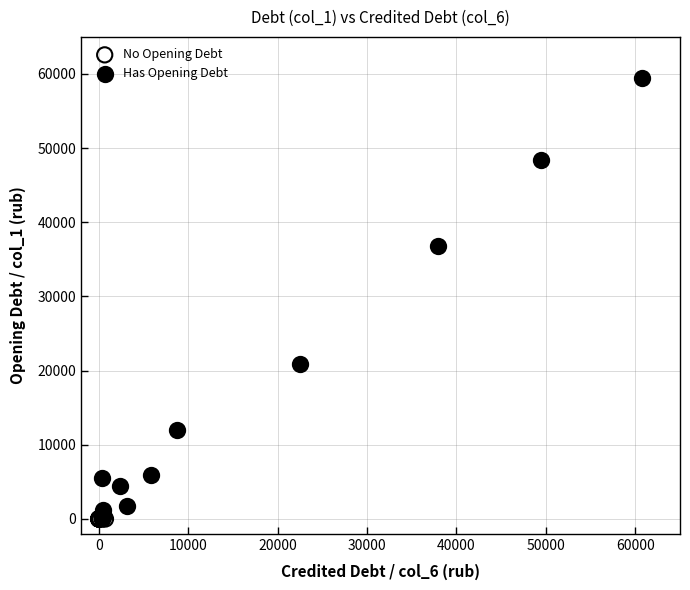

Which series reaches the maximum Y coordinate?

Has Opening Debt